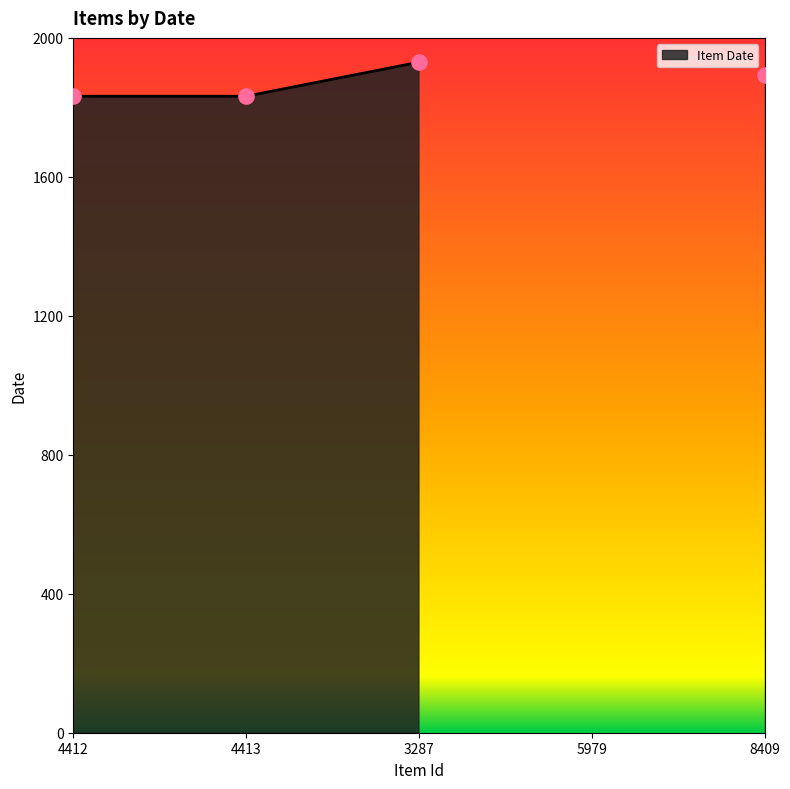

What is the change in value from 4413 to 5979?

-1832